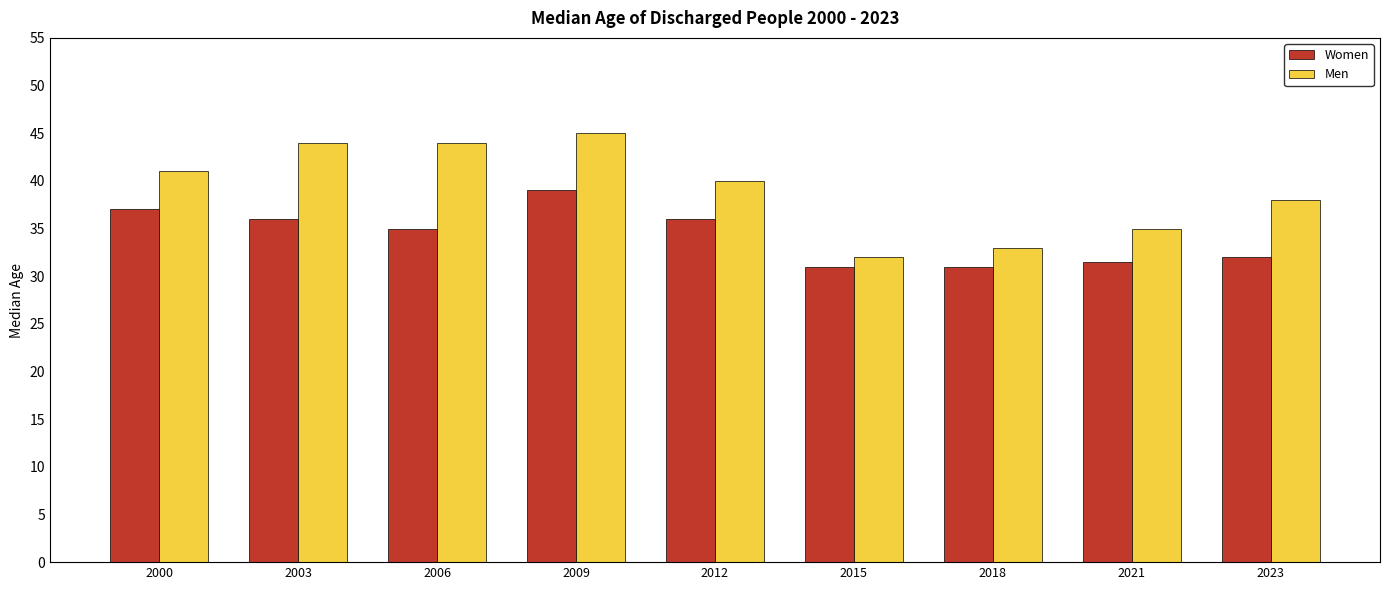

What is the sum of all Women values?

308.5